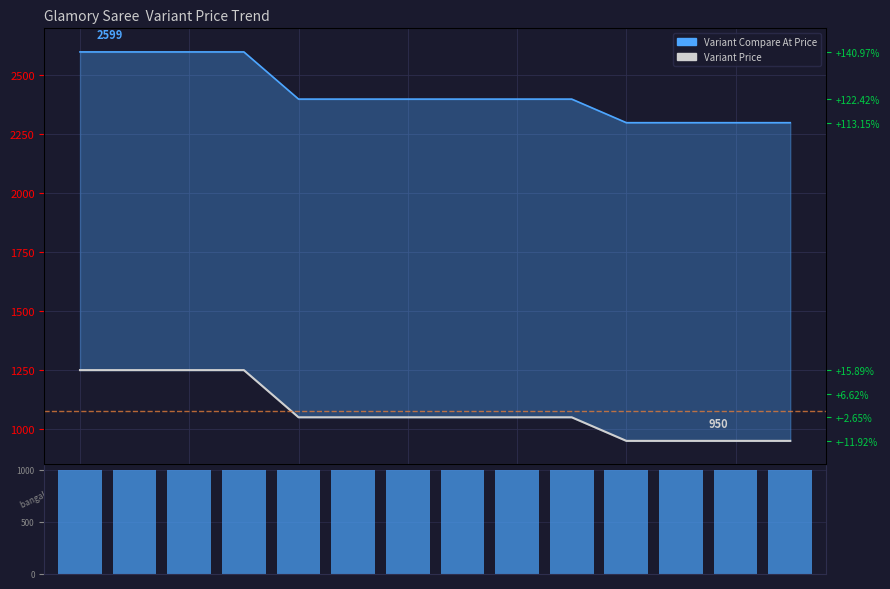

Which series has the largest total across all categories?

Variant Compare At Price